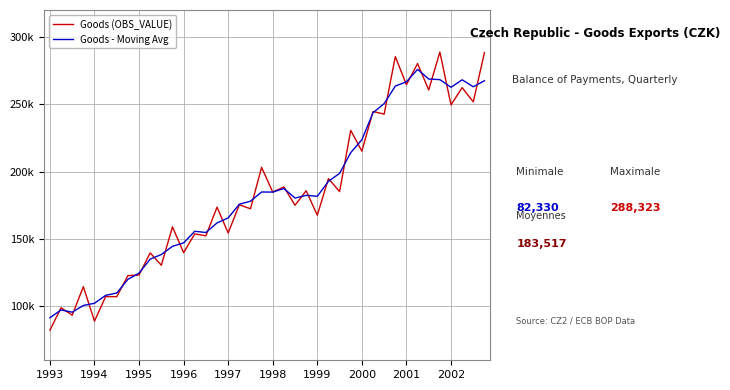

Which series has the largest total across all categories?

Goods (OBS_VALUE)